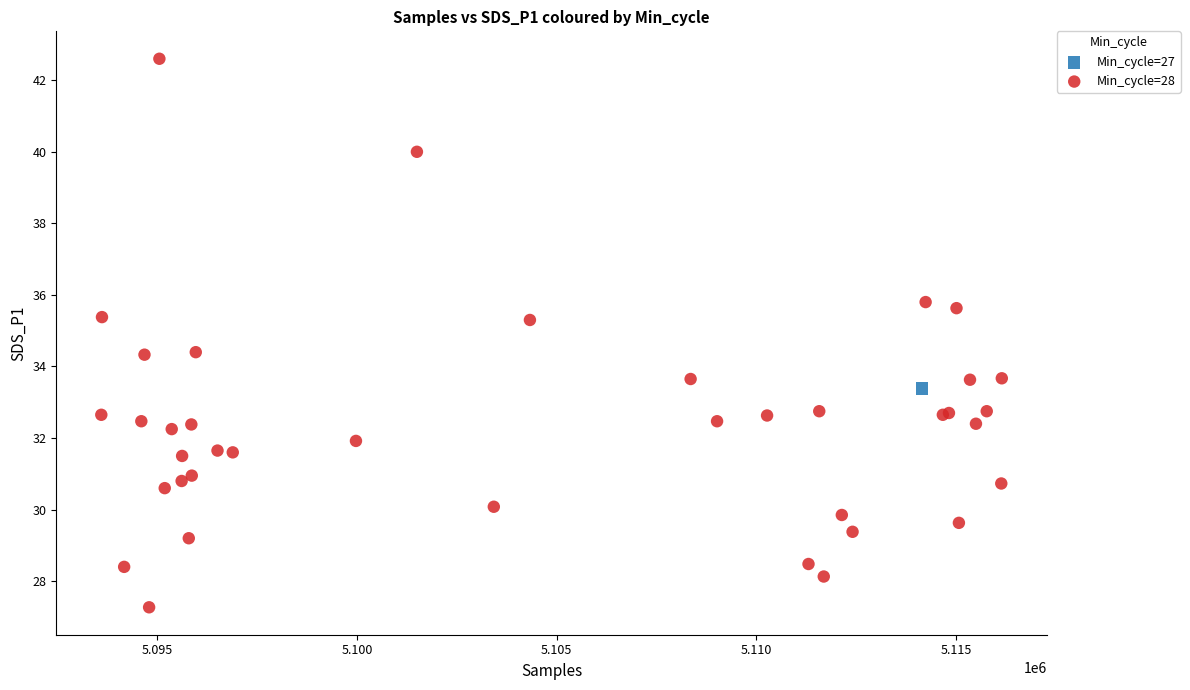

What are all the series names shown in the legend?

Min_cycle=27, Min_cycle=28